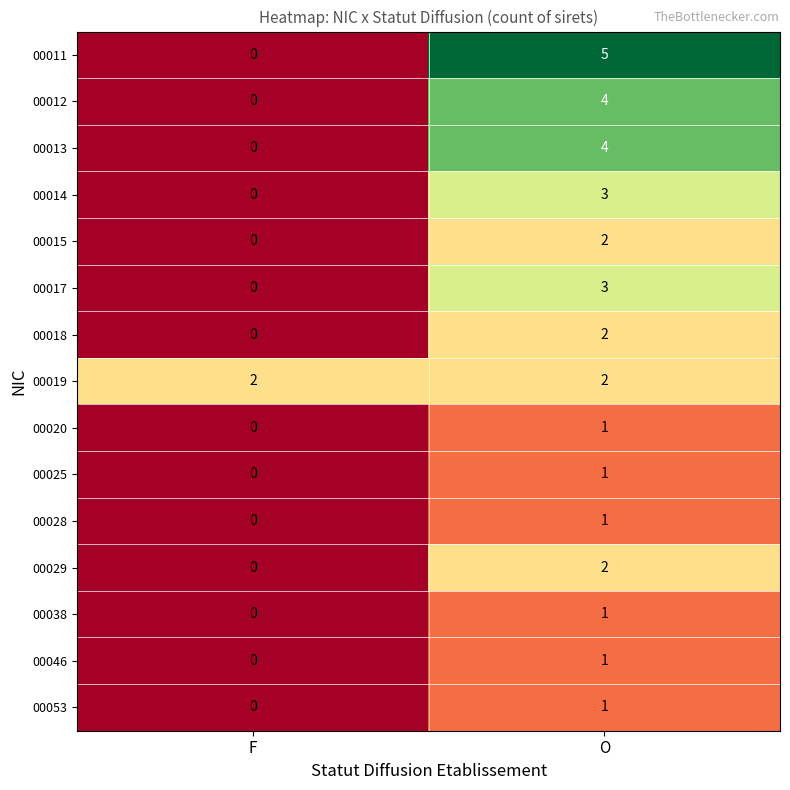

Where is 00013 nearest to the value 2?

F